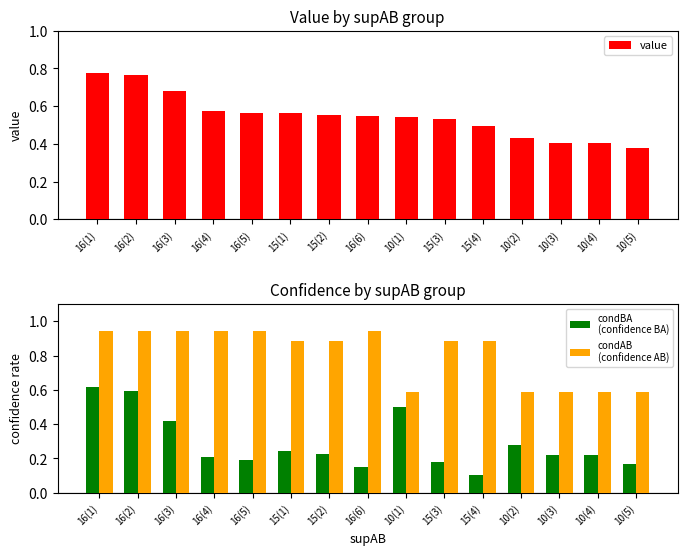

At which label is value closest to 0?

10(5)